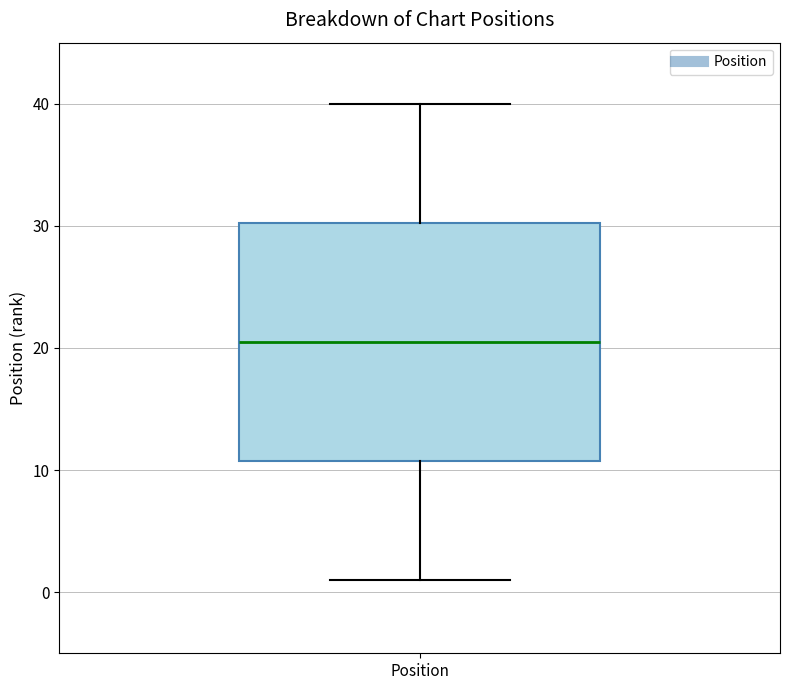

Where does the upper whisker of the box for Position end on the y-axis? The values are not printed on the chart, so give them approximately, as read against the axis.

40